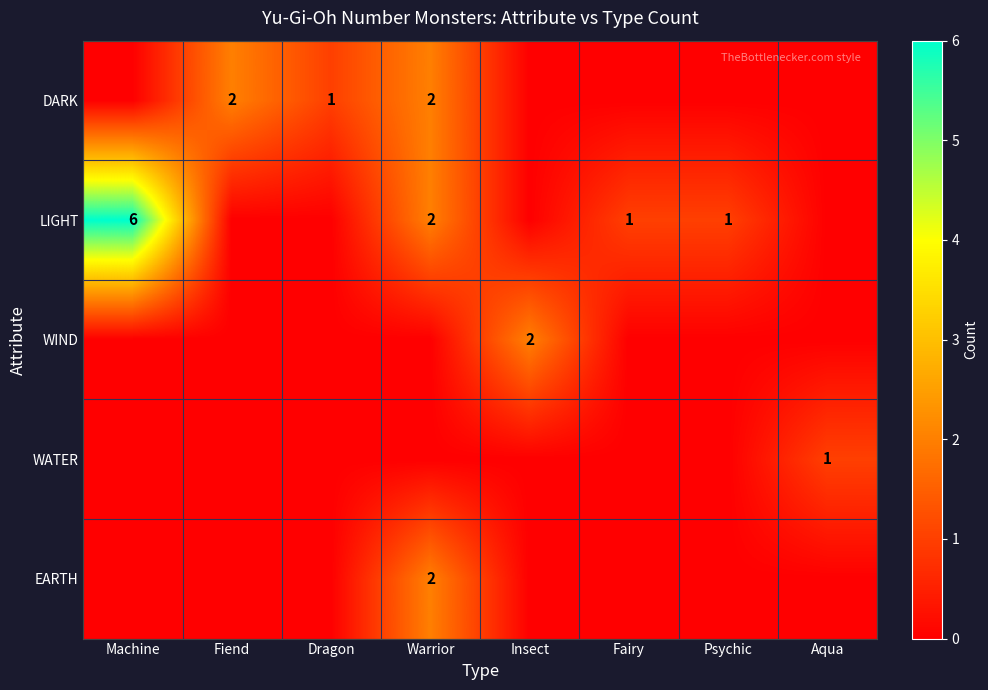

At which category is the sum across all series the highest?

Machine